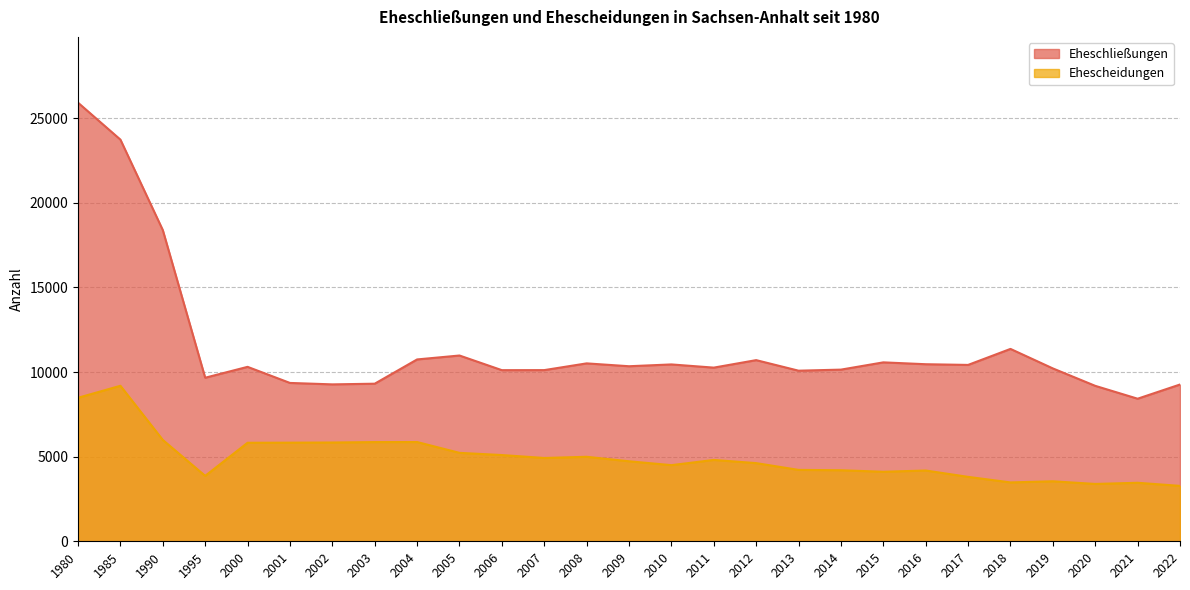

True or false: Eheschließungen and Ehescheidungen cross at least once.

False